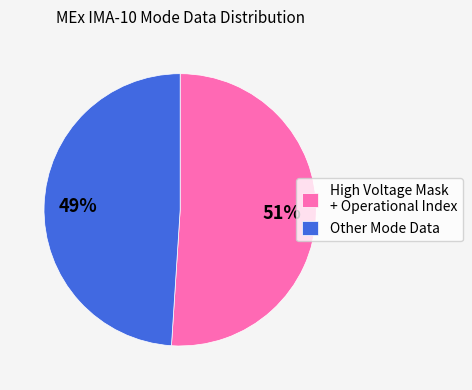

Is there a majority slice in this chart?

Yes